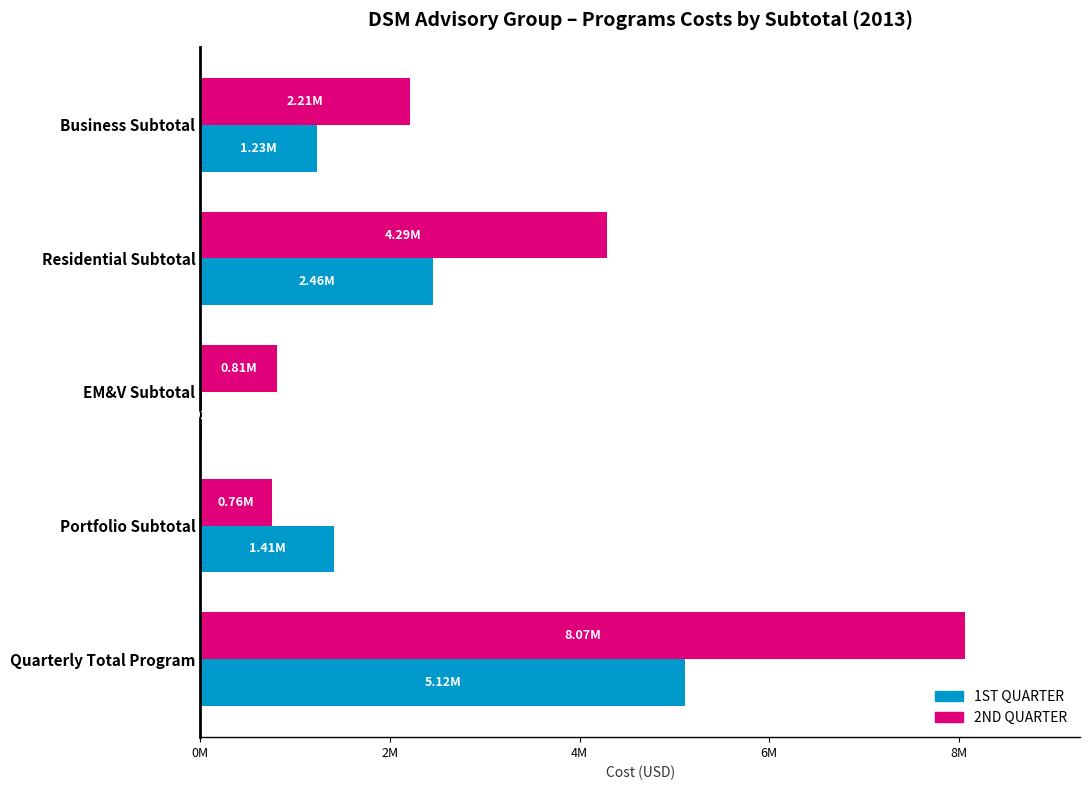

Which series has the largest total across all categories?

2ND QUARTER